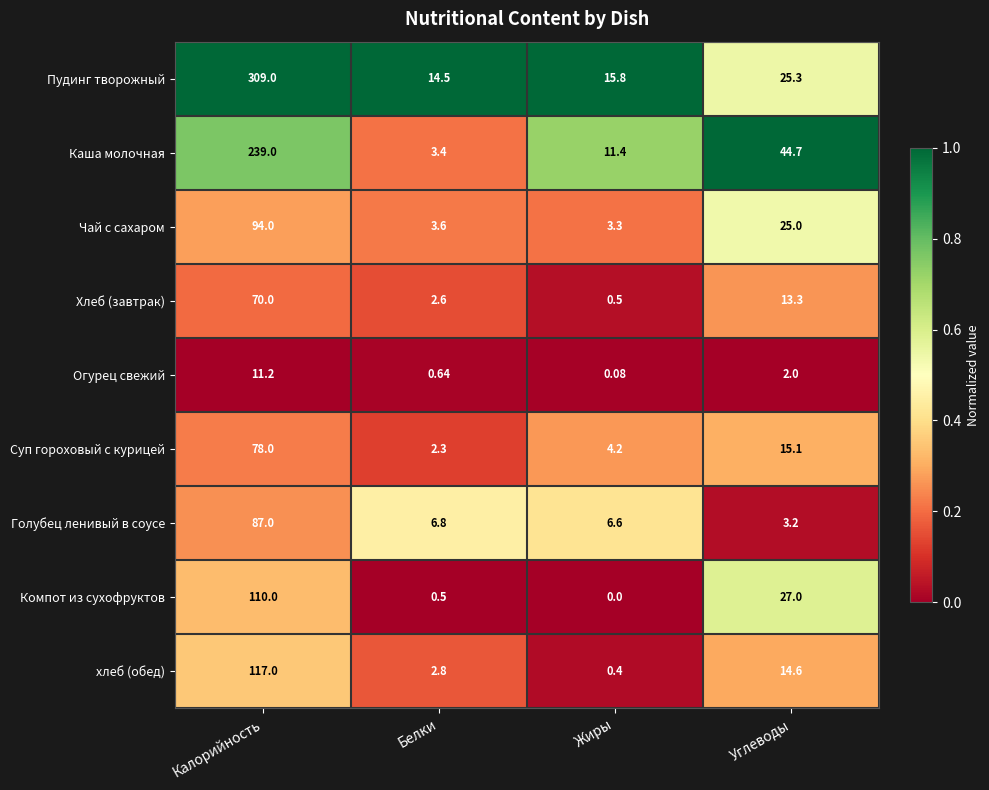

Count the number of data series in this chart.

9